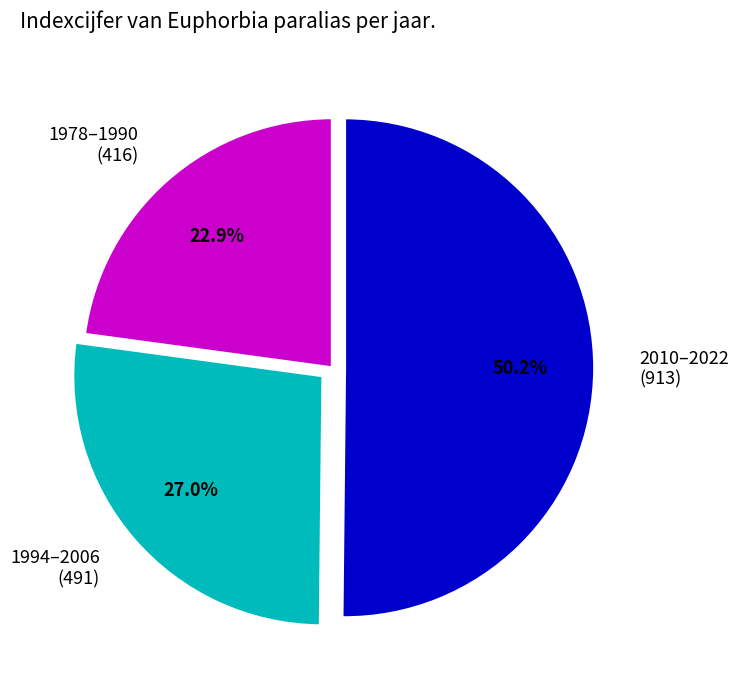

To the nearest percent, what is the difference between the largest and smallest slice percentages?

27%